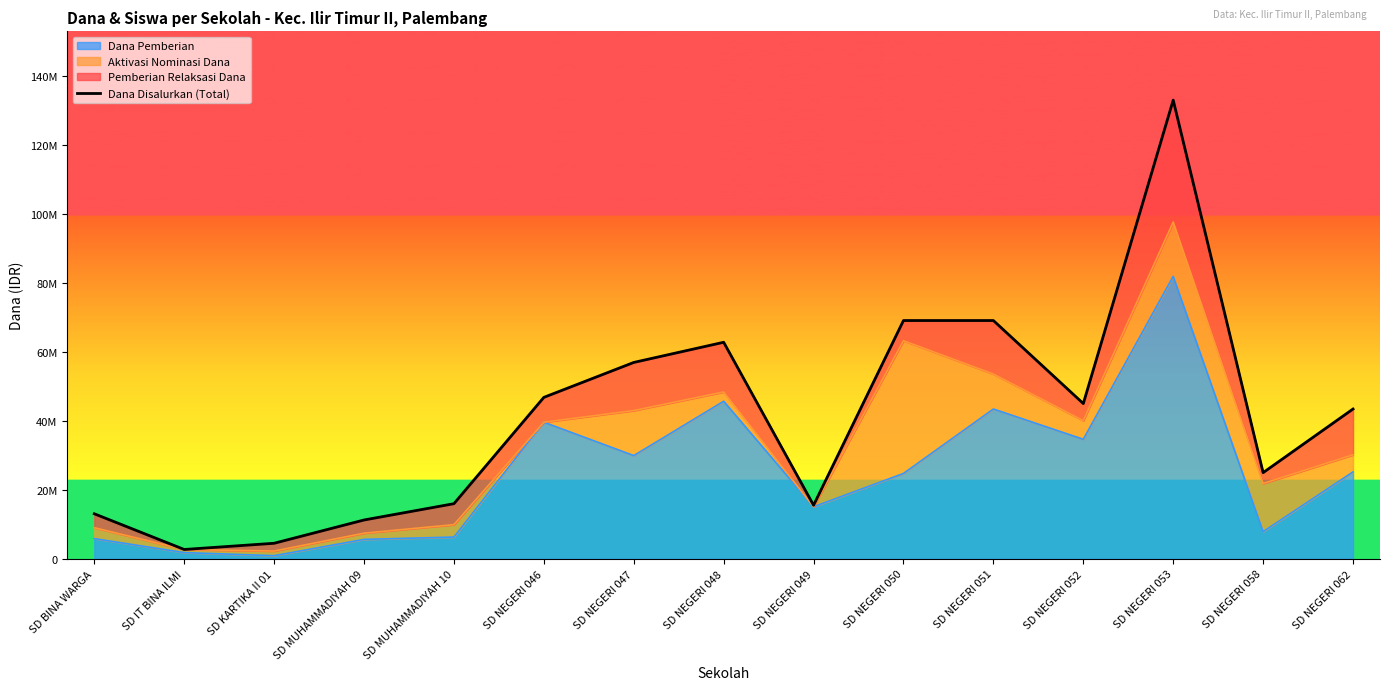

How many data points are less than 43425000?

7